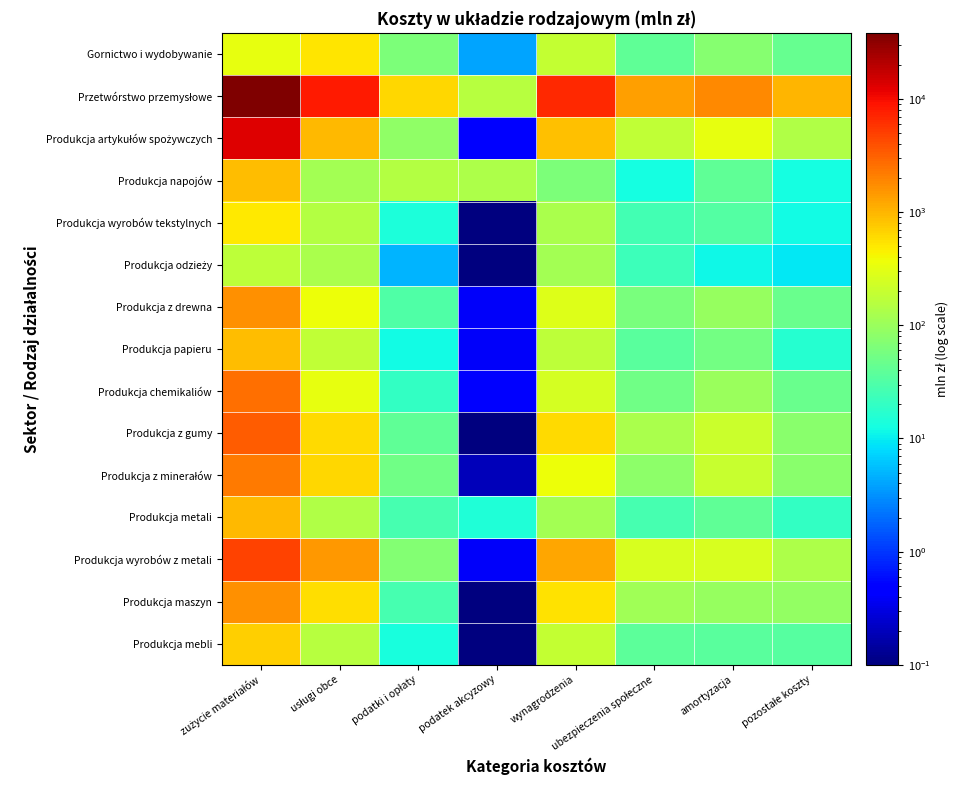

How many series are shown in this chart?

15